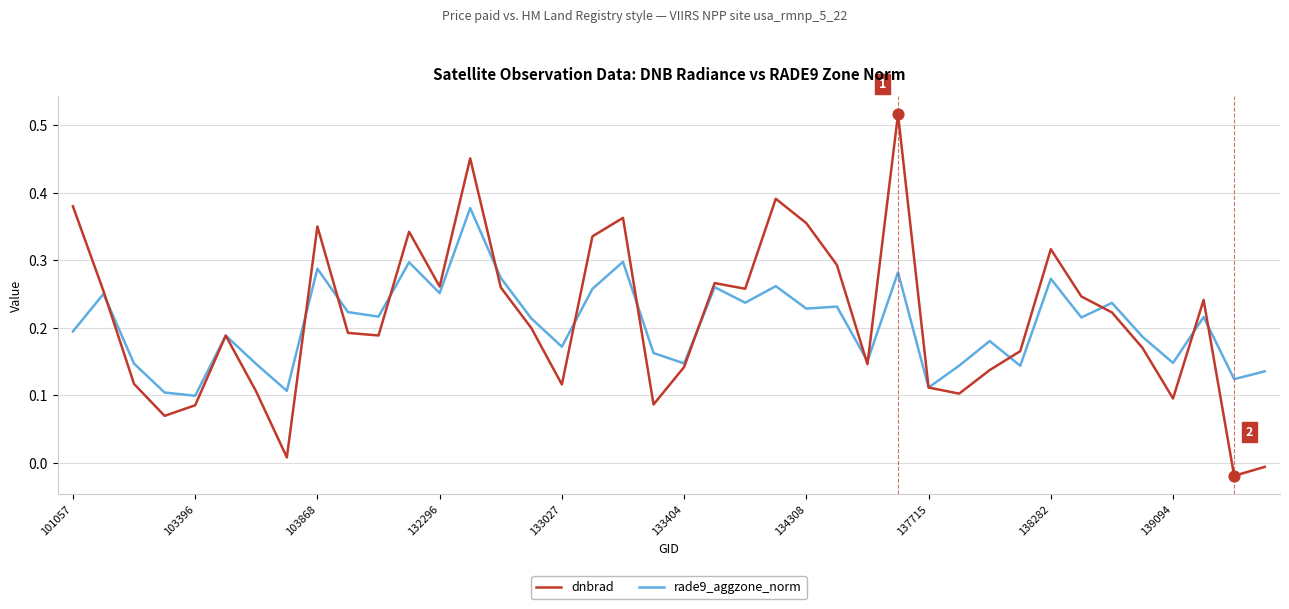

List the series in order of their peak value, highest first.

dnbrad, rade9_aggzone_norm